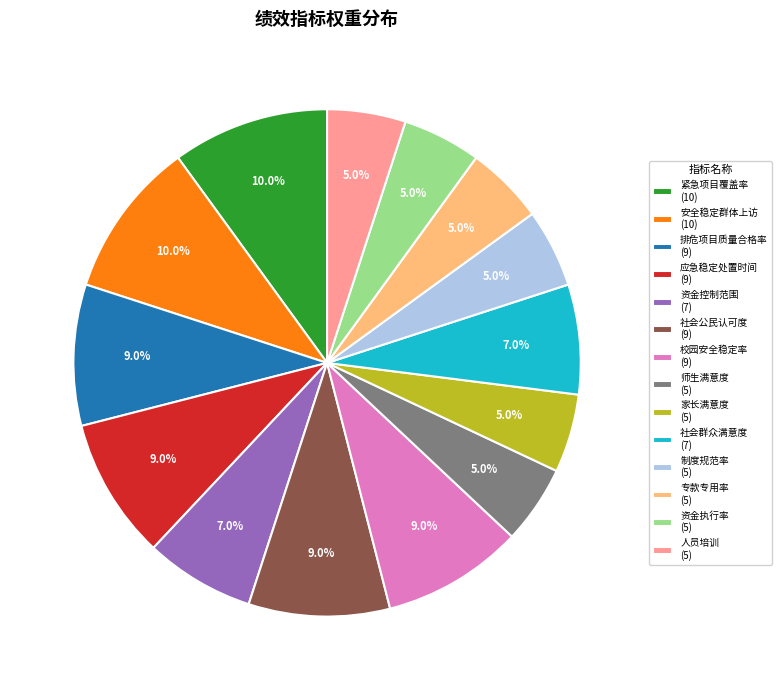

Is the sum of 专款专用率 and 家长满意度 greater than half?

No